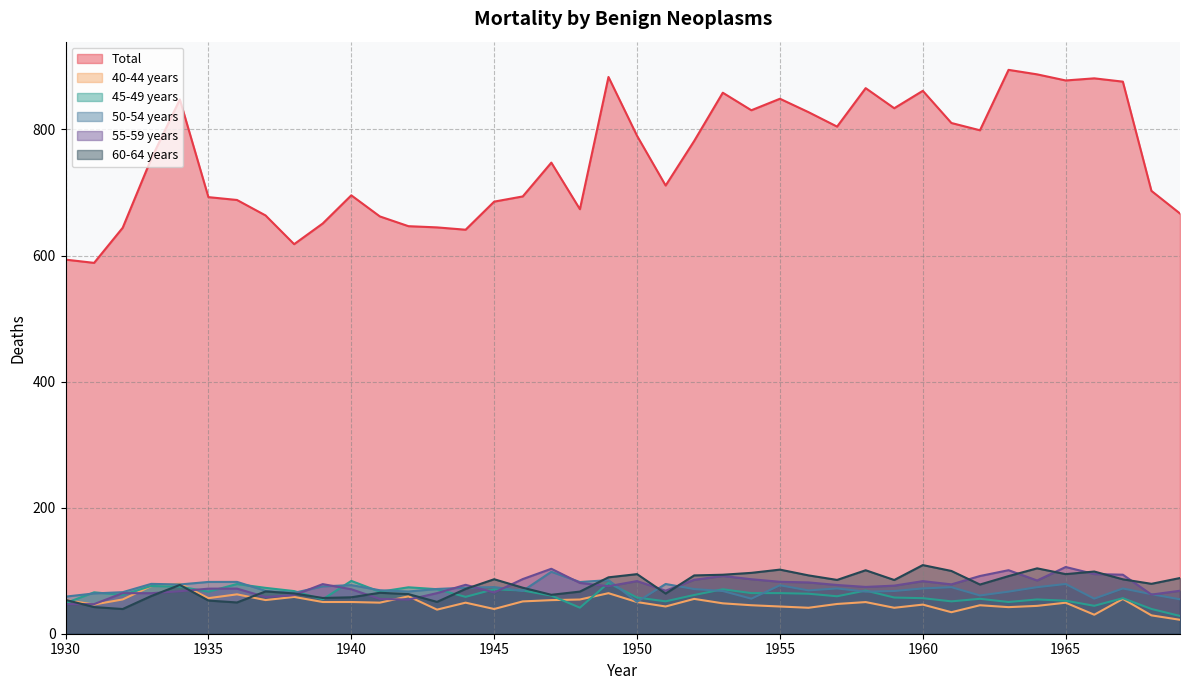

Is it true that 50-54 years equals 73.8 at 1964?

True